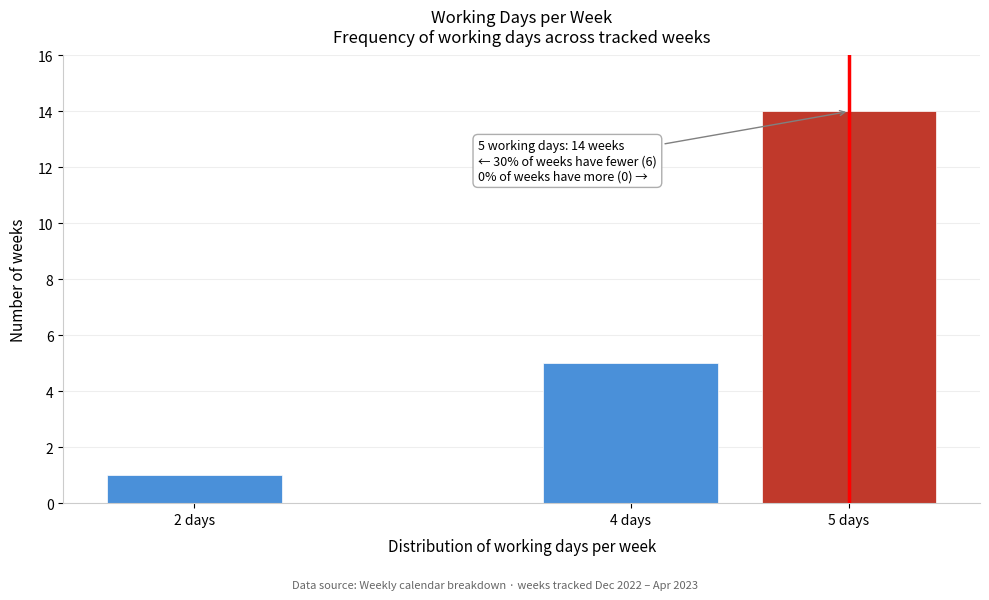

Reading right to left, transcribe all the data shown in this chart.

5 days=14	4 days=5	2 days=1